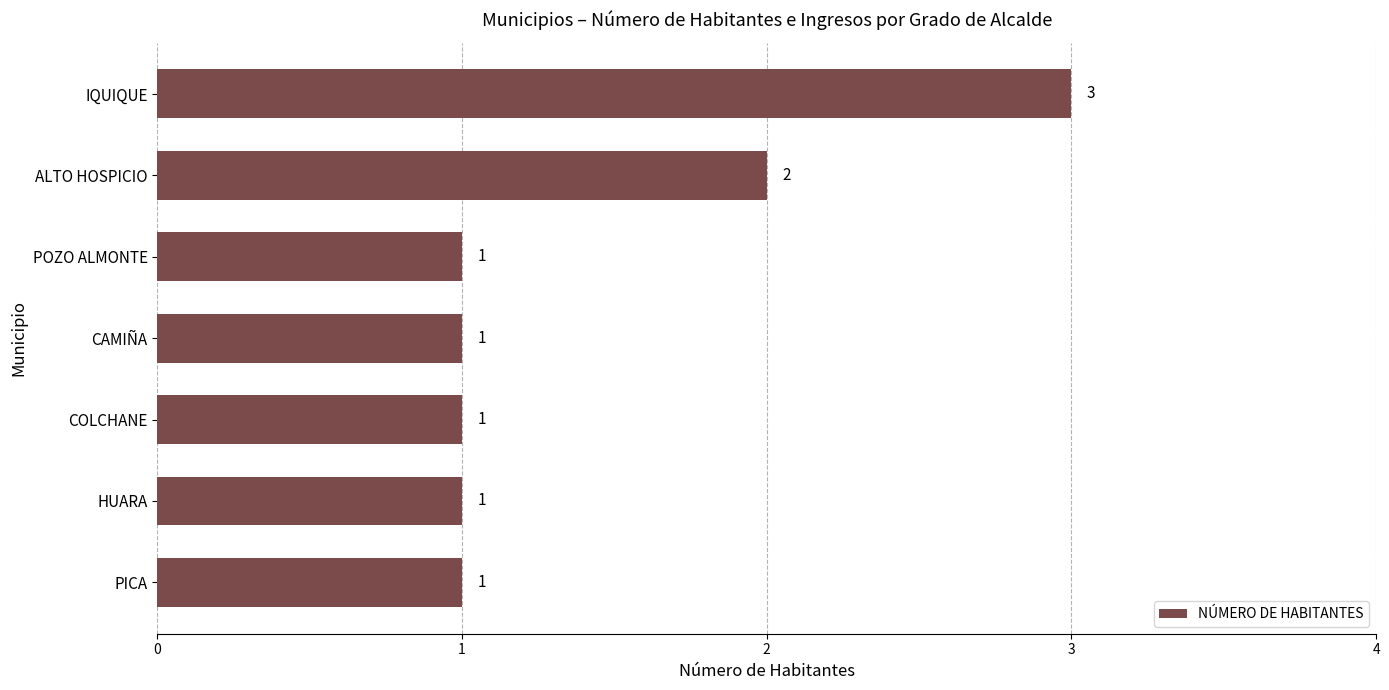

How many bars are there in total?

7